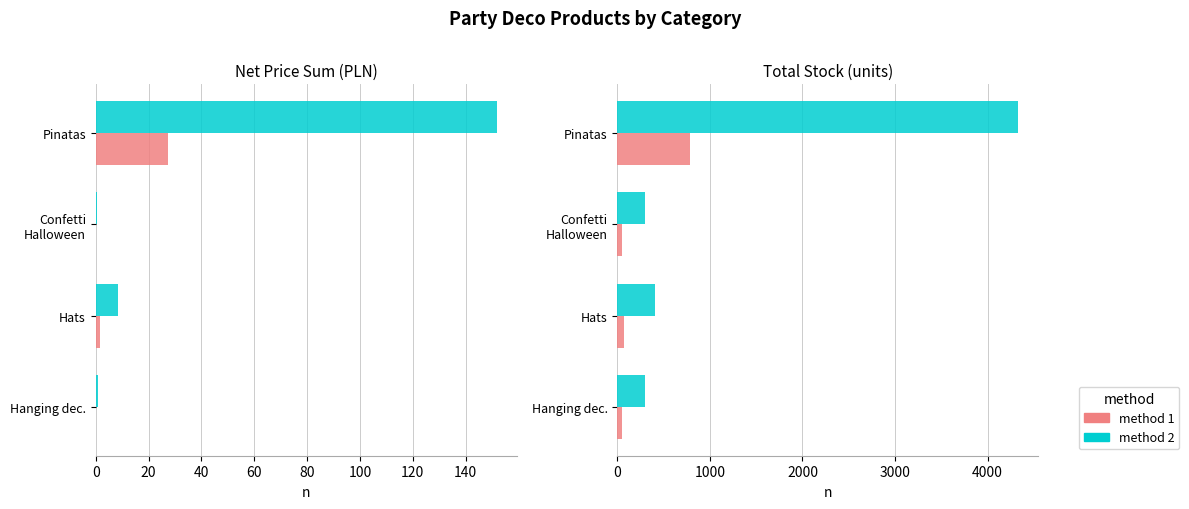

What are all the series names shown in the legend?

method 2, method 1